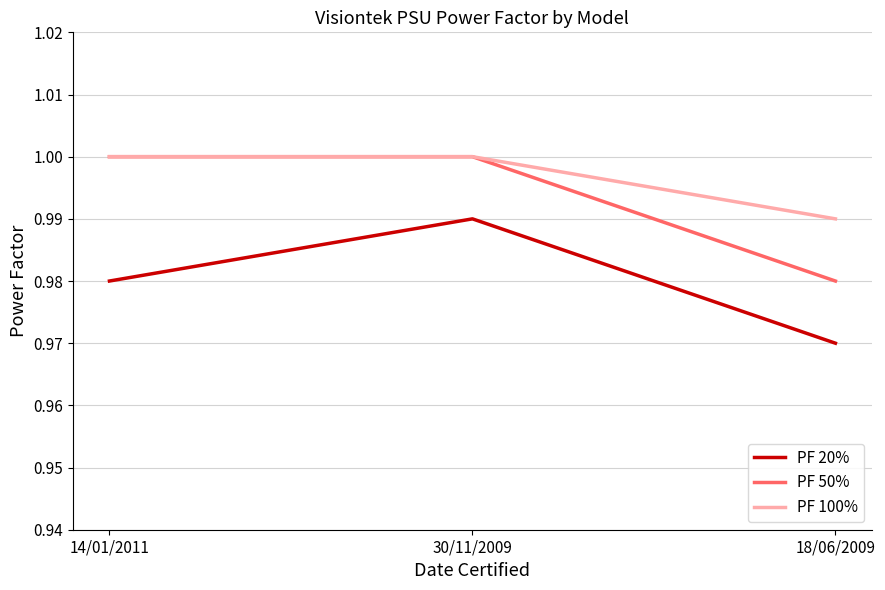

What position from the left is 30/11/2009?

2